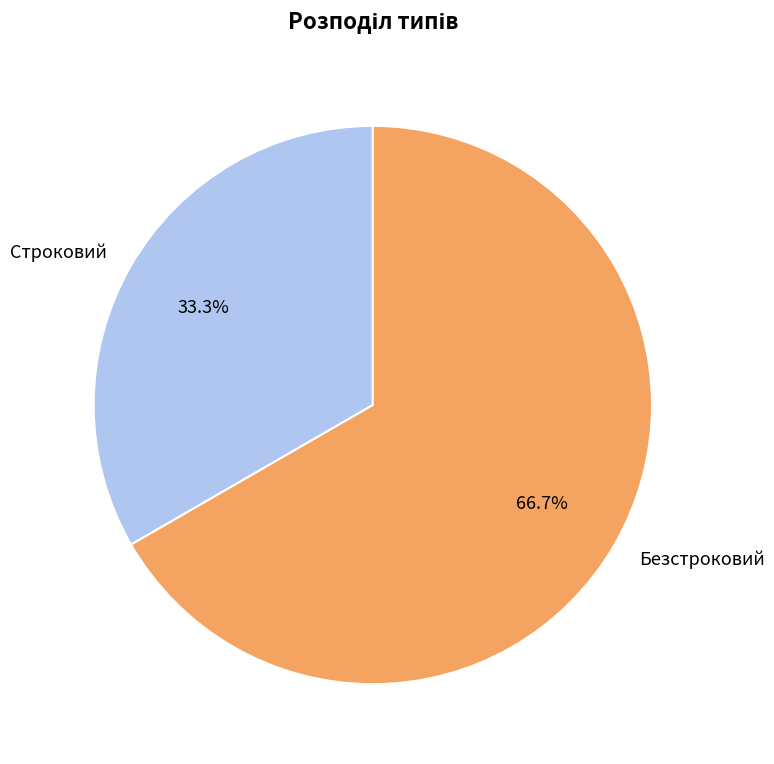

How many slices are in this pie chart?

2